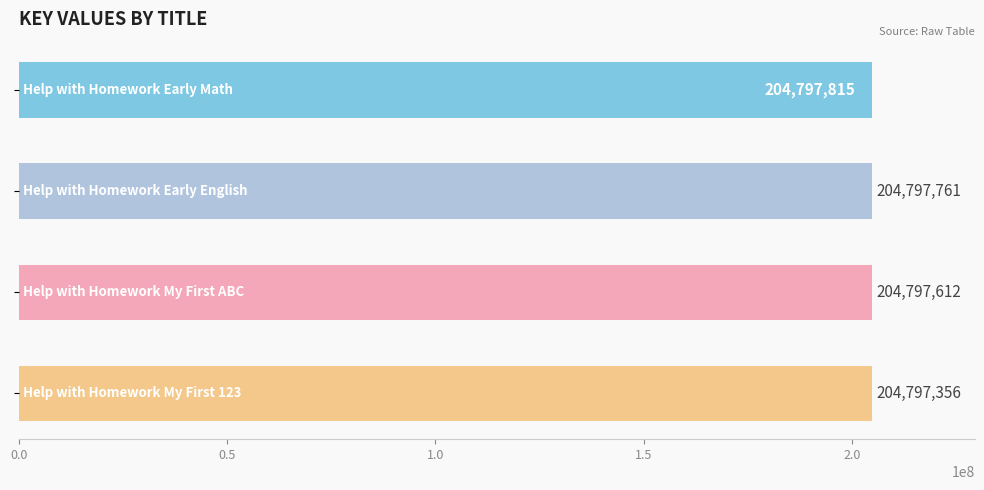

What is the value of the 2nd bar from the top?

204797761